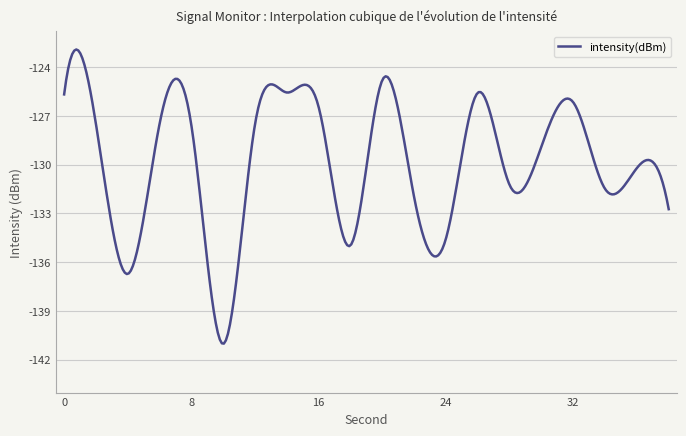

What is the difference between the maximum and minimum values?

18.1